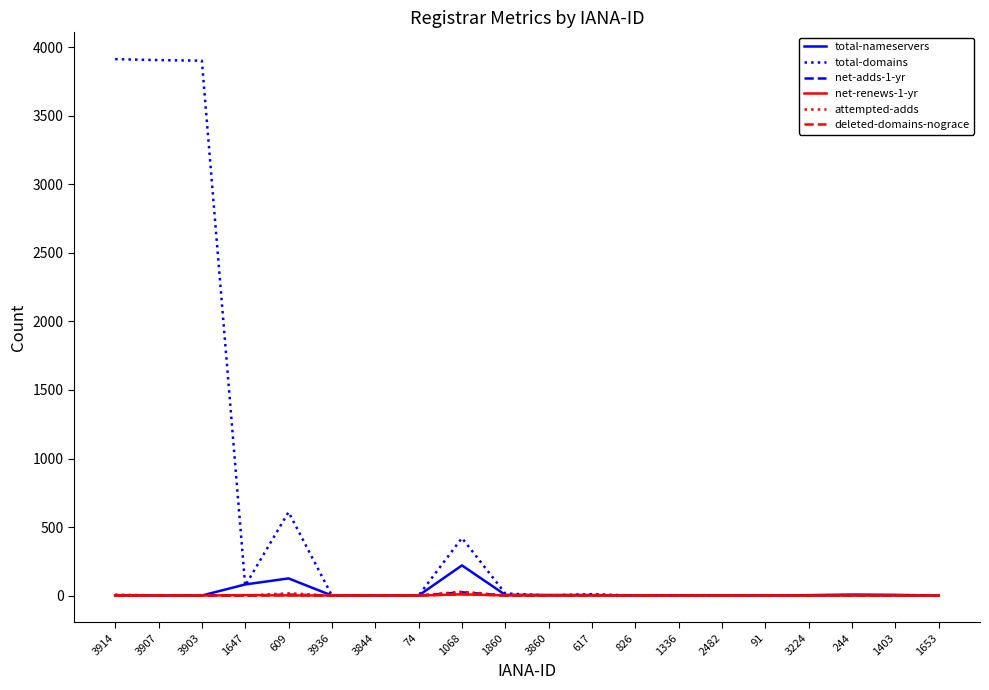

Read the net-renews-1-yr value at 609.

1